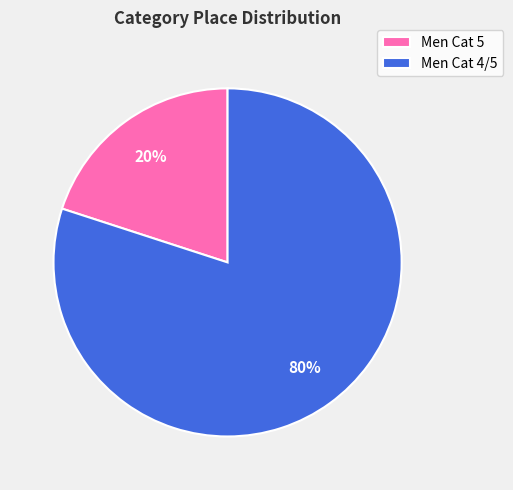

Which category has the biggest portion of the pie?

Men Cat 4/5